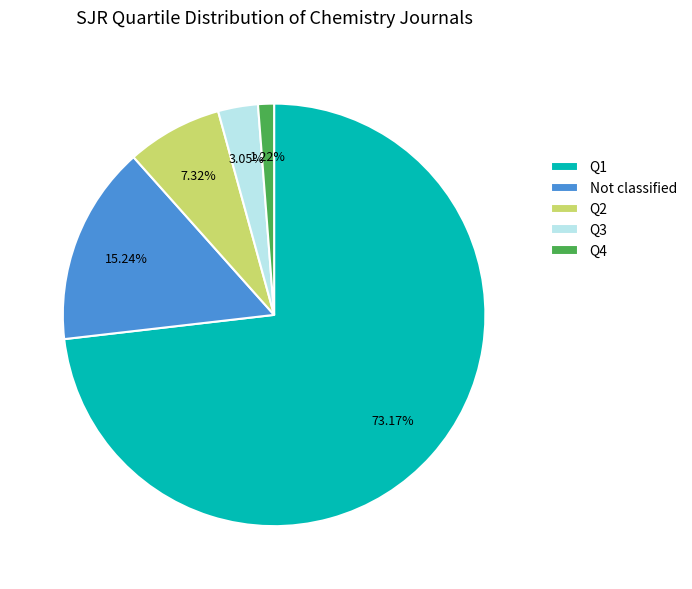

Count the number of slices in the pie.

5